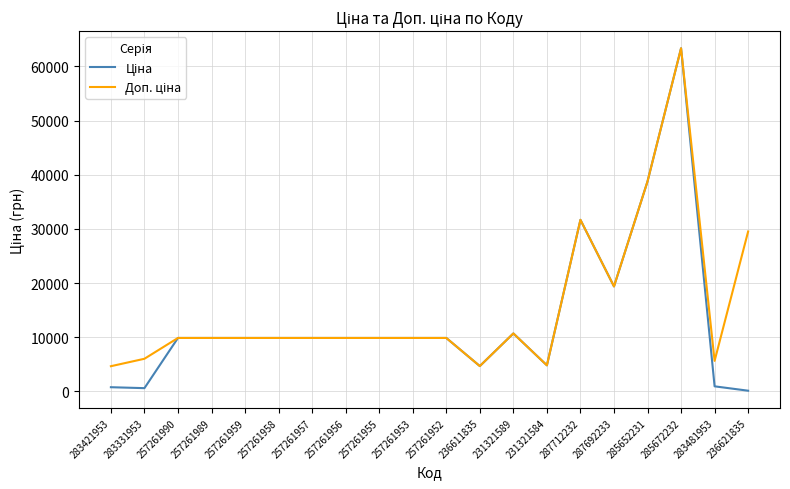

At how many categories does at least one series exceed 27942?

4